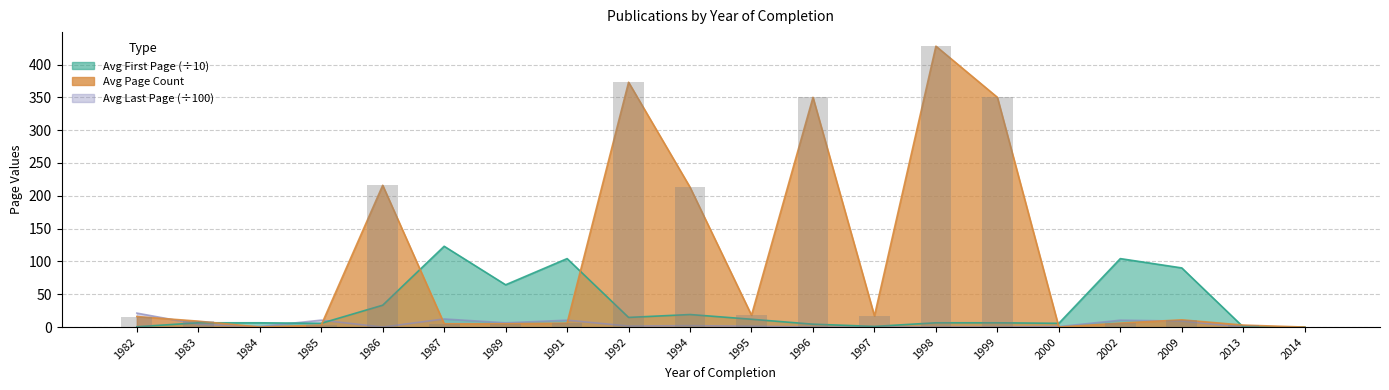

The chart shows a value of -275 at 2014. True or false?

False